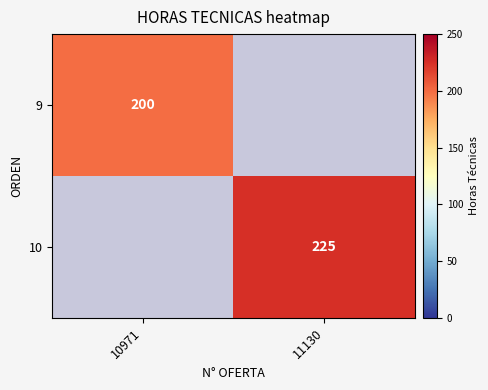

True or false: 9 has a value of 305 at 10971.

False